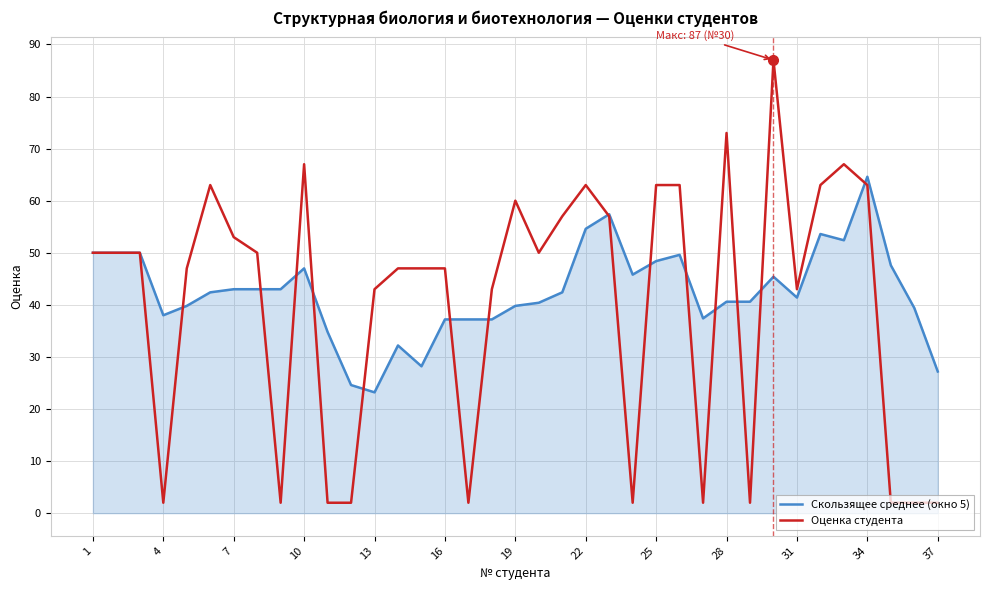

Rank the series by their maximum value, from lowest to highest.

Скользящее среднее (окно 5), Оценка студента